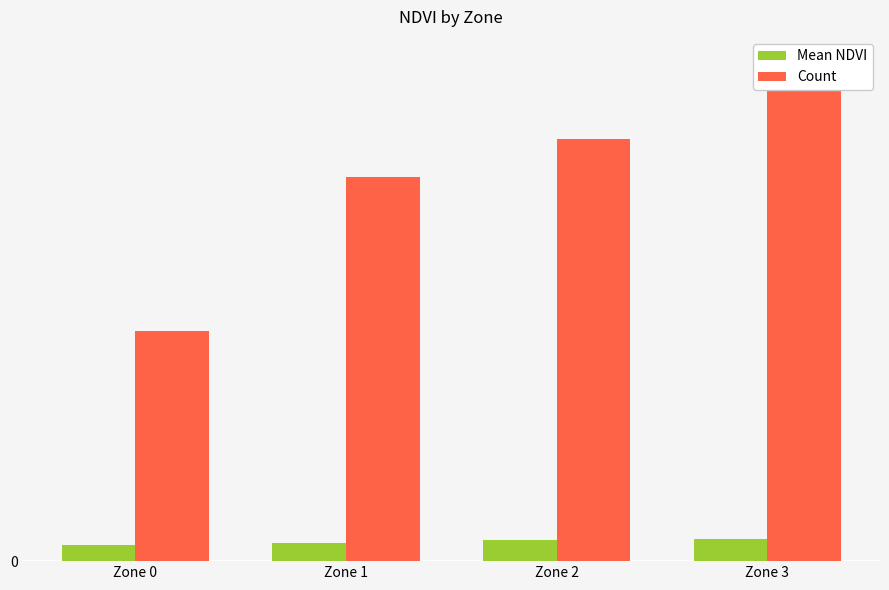

What is the smallest value displayed?

0.4